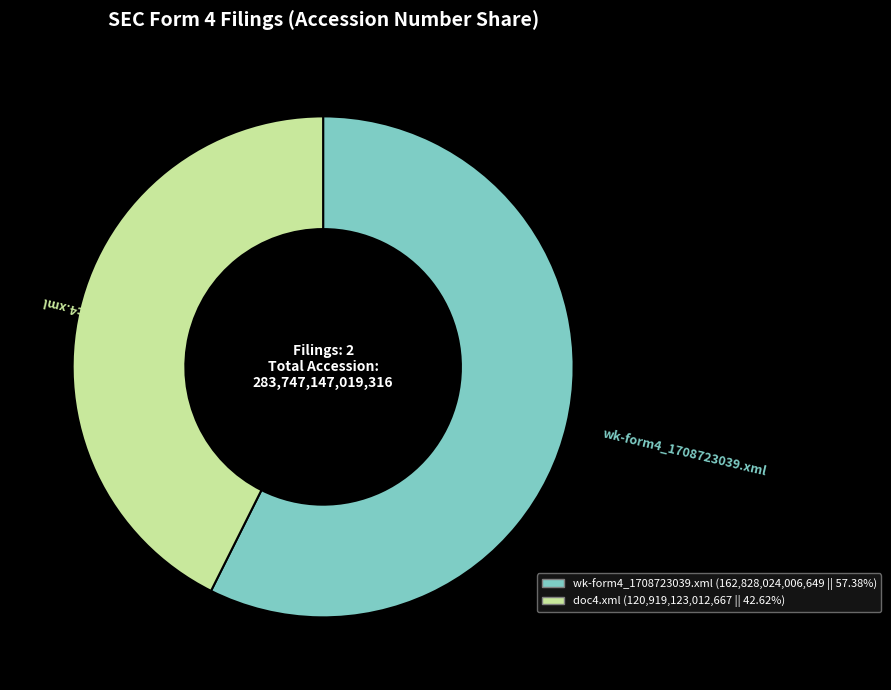

Which category has the smallest portion of the pie?

doc4.xml